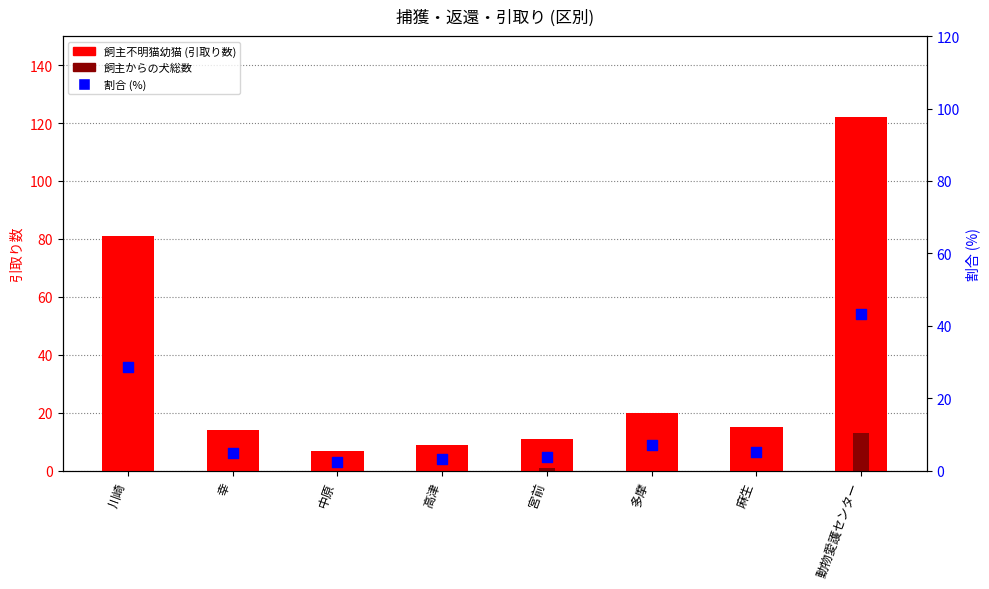

At how many categories does at least one series exceed 70?

2